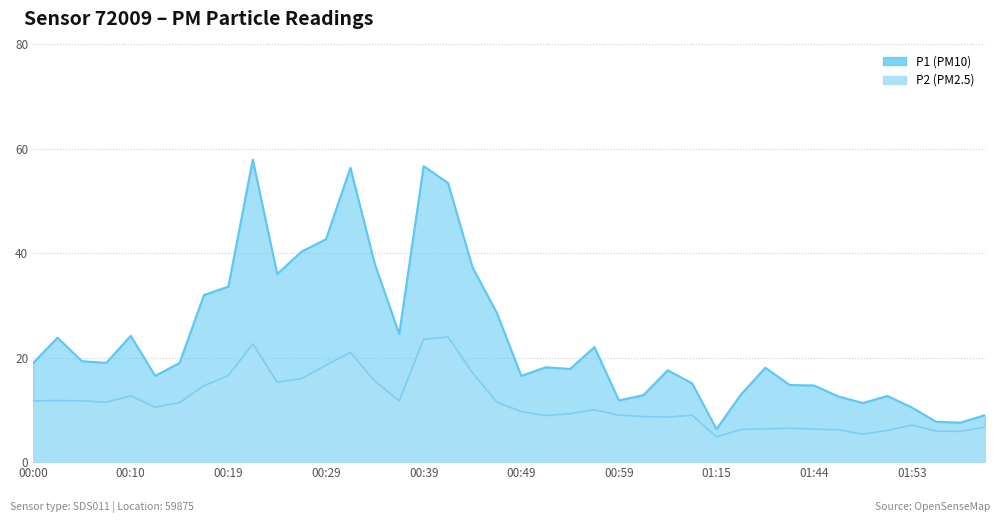

What is the spread (max minus min) of values at 01:39?

11.7